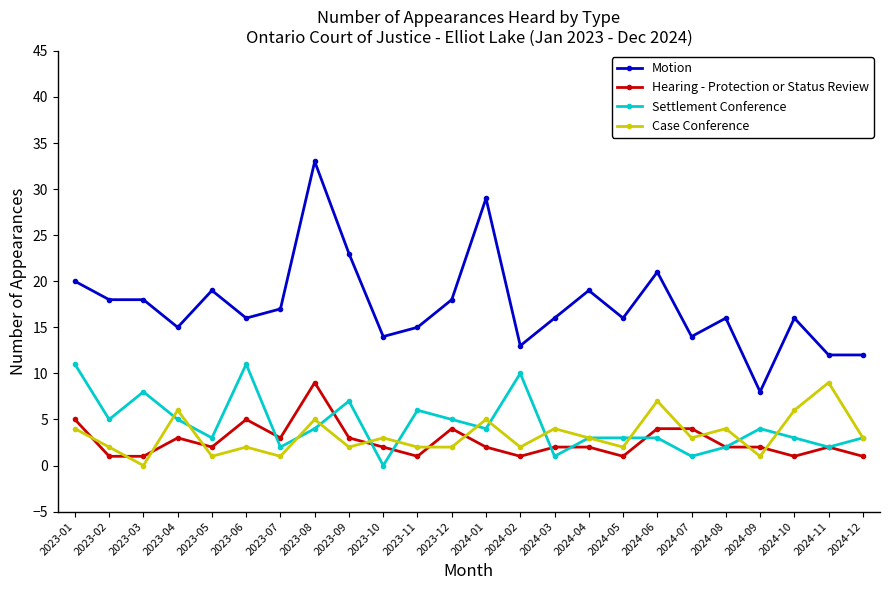

The Case Conference series shows 1 at 2024-08. True or false?

False